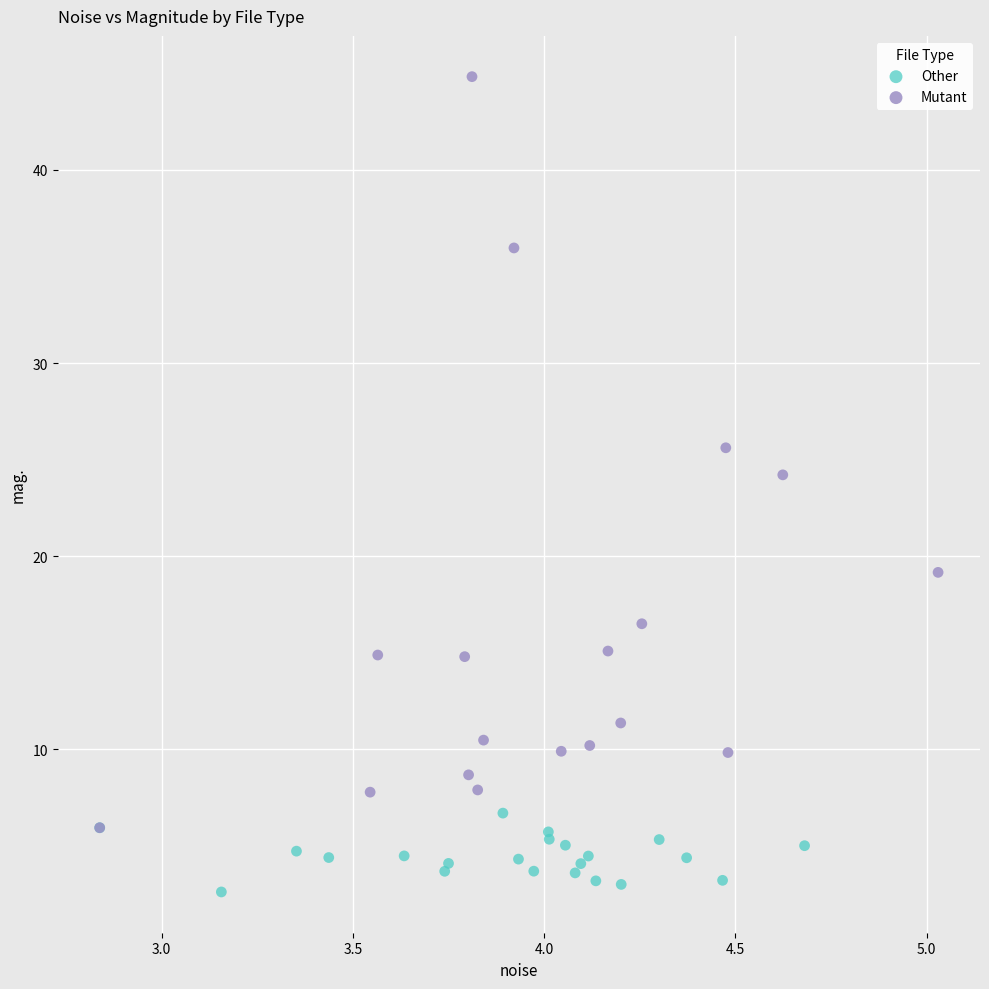

What are all the series names shown in the legend?

Other, Mutant